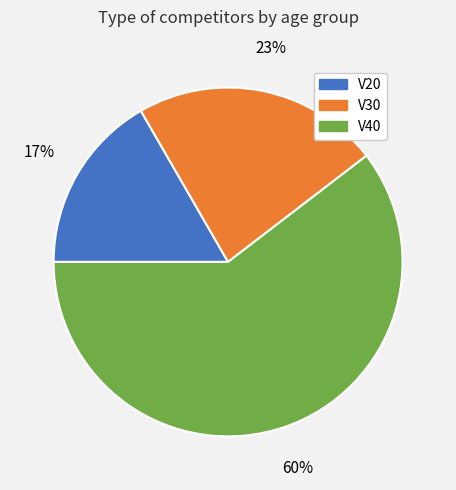

Rank the categories by value from highest to lowest.

V40, V30, V20